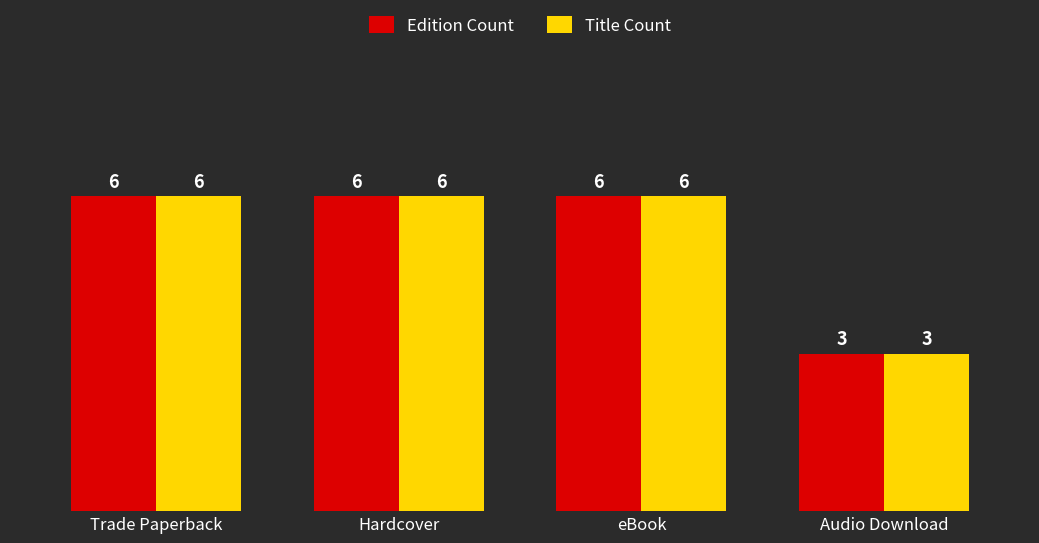

How many bars are there in total?

8